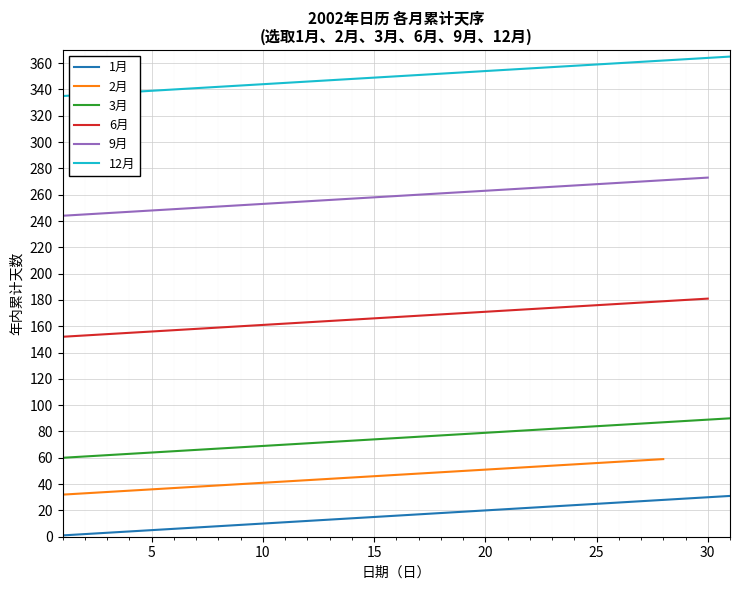

True or false: 7月 days and 1月 days cross at least once.

False